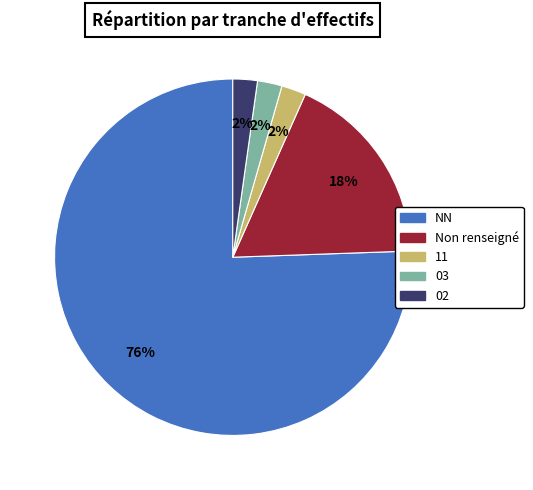

Is there any slice that represents more than half of the pie?

Yes